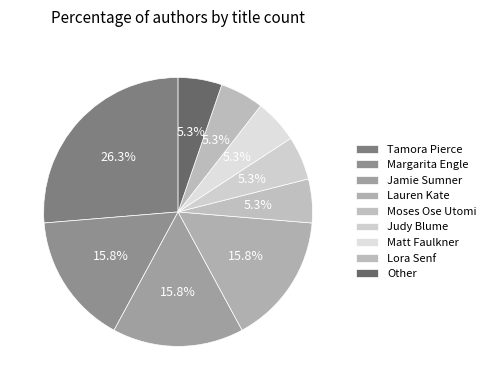

Count the number of slices in the pie.

9